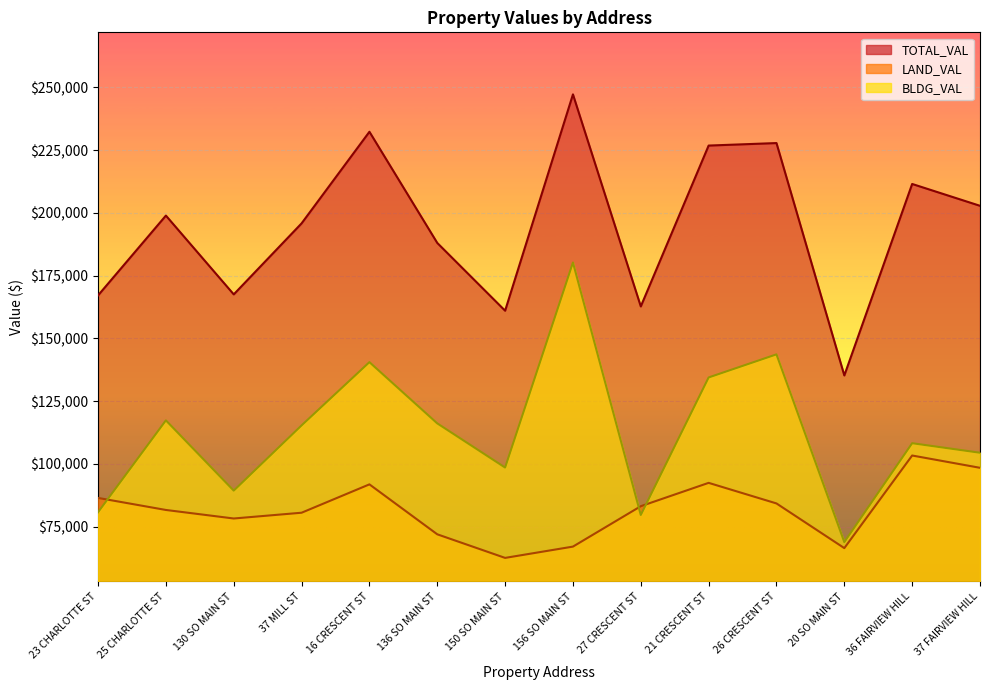

The value of BLDG_VAL at 25 CHARLOTTE ST is 42711. True or false?

False